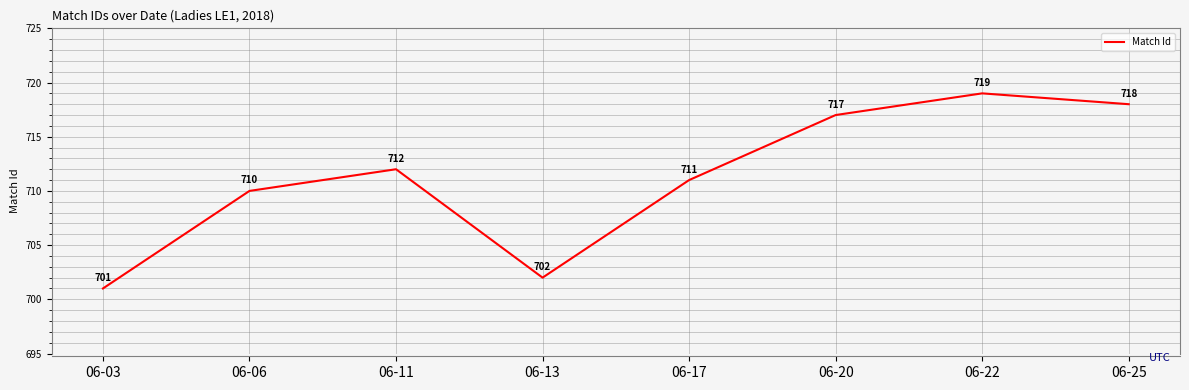

What is the smallest value displayed?

701